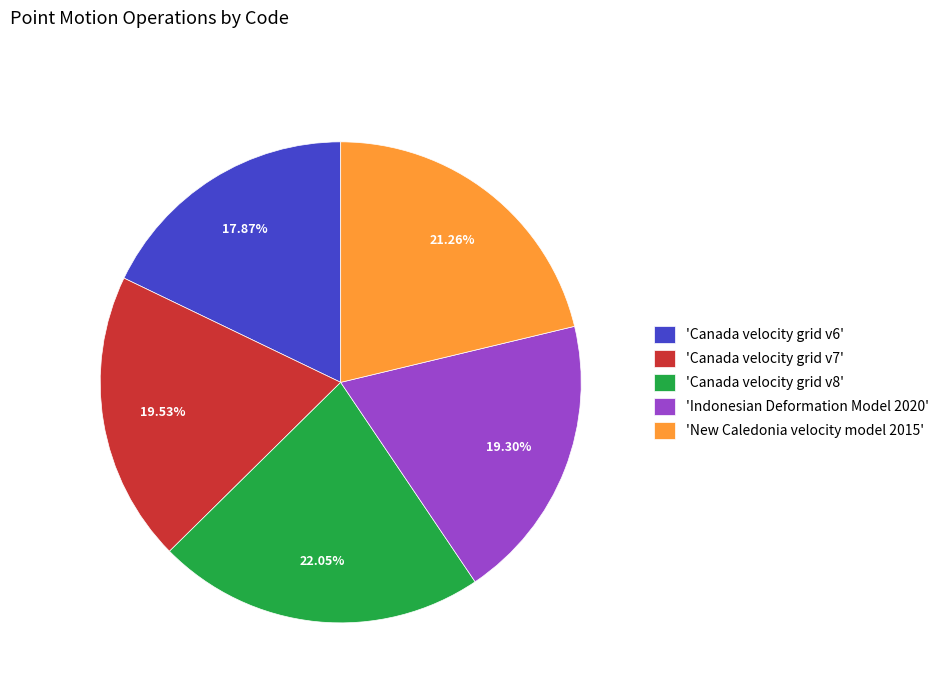

Combined, do 'Canada velocity grid v6' and 'Indonesian Deformation Model 2020' account for over 50%?

No